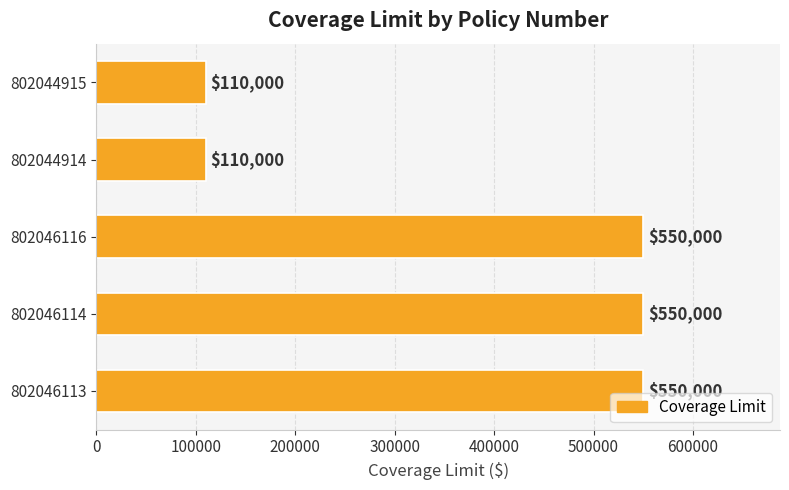

What is the smallest value displayed?

110000